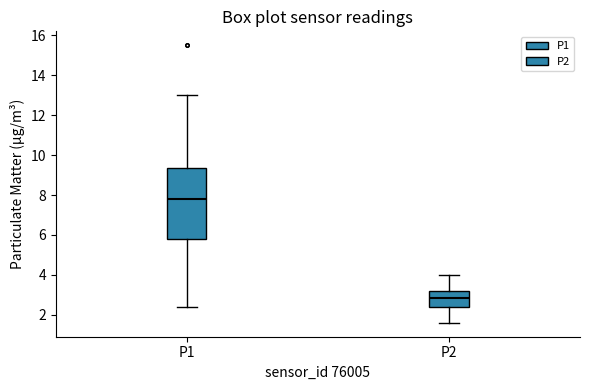

Reading left to right, transcribe this box plot: for each box, give where its median line is, the range the box spans, and where its two whiskers end, as read against the y-axis. The values are not printed on the chart, so give them approximately, as read against the axis.

P1: median 7.8, box 5.8 to 9.4, whiskers 2.4 to 13.0
P2: median 2.8, box 2.4 to 3.2, whiskers 1.6 to 4.0